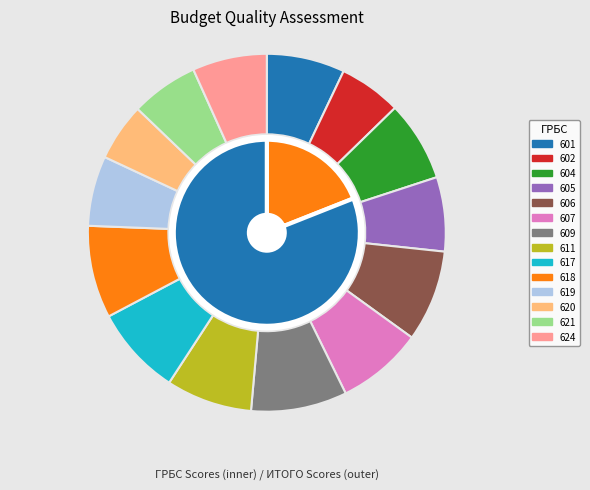

To the nearest percent, what is the difference between the largest and smallest slice percentages?

3%